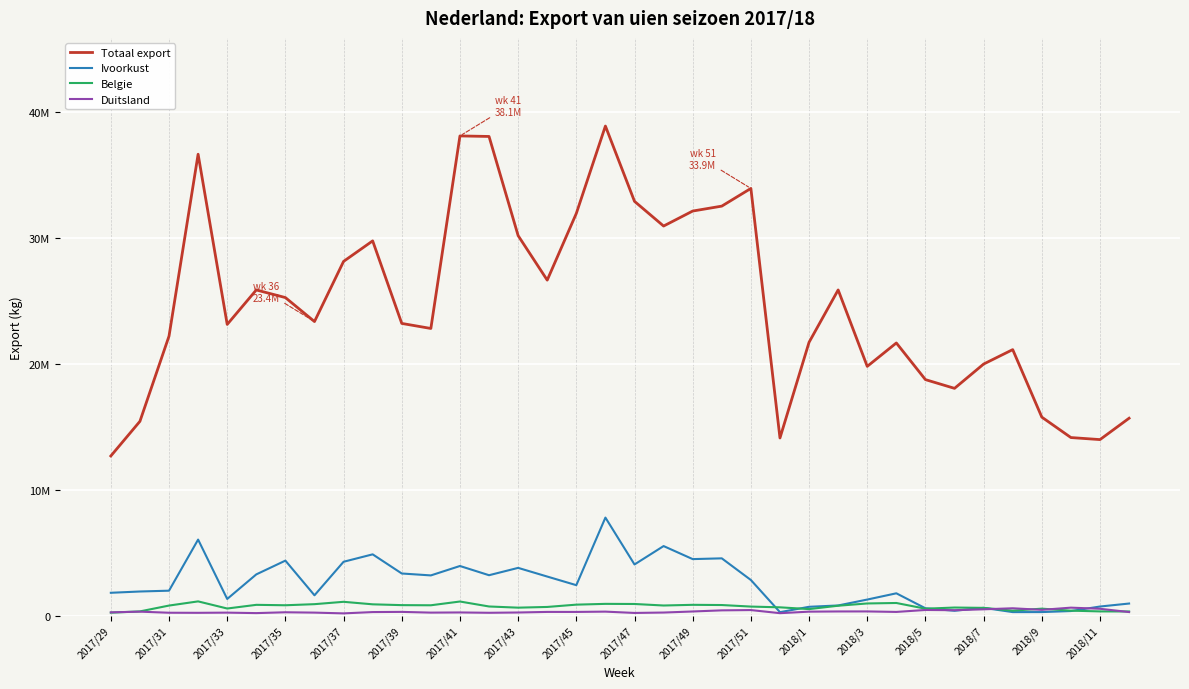

Is this an area chart (filled region under the line)?

No